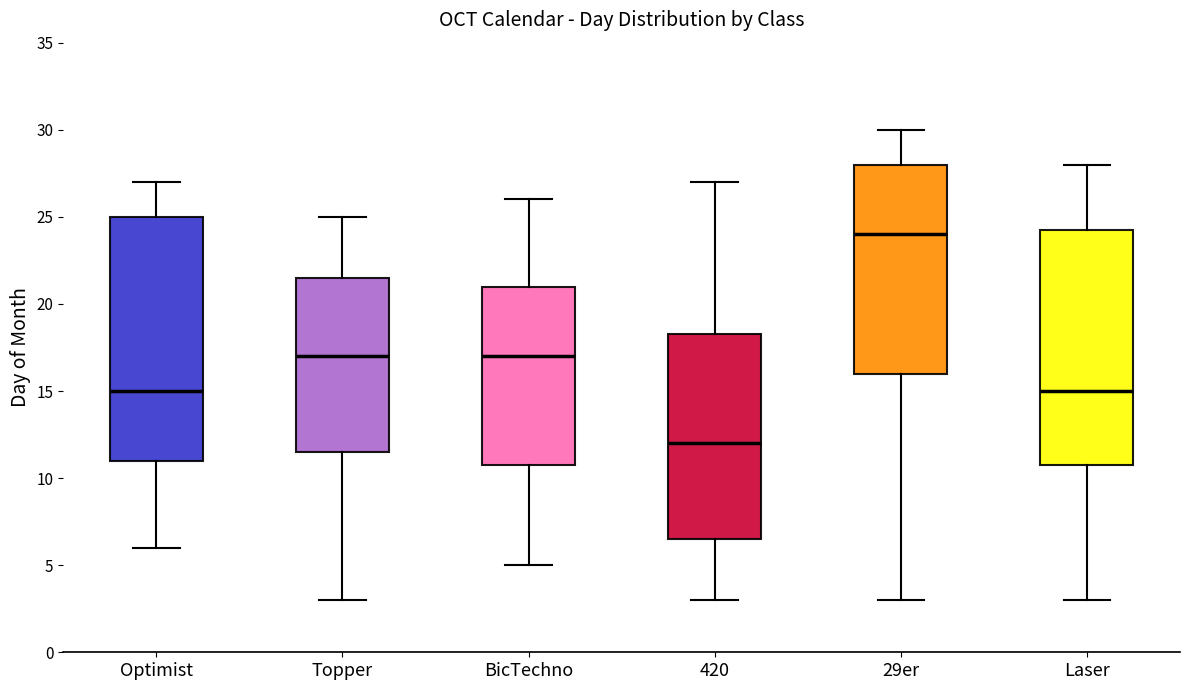

Reading left to right, transcribe this box plot: for each box, give where its median line is, the range the box spans, and where its two whiskers end, as read against the y-axis. The values are not printed on the chart, so give them approximately, as read against the axis.

Optimist: median 15.0, box 11.0 to 25.0, whiskers 6.0 to 27.0
Topper: median 17.0, box 11.5 to 21.5, whiskers 3.0 to 25.0
BicTechno: median 17.0, box 11.0 to 21.0, whiskers 5.0 to 26.0
420: median 12.0, box 6.5 to 18.5, whiskers 3.0 to 27.0
29er: median 24.0, box 16.0 to 28.0, whiskers 3.0 to 30.0
Laser: median 15.0, box 11.0 to 24.5, whiskers 3.0 to 28.0